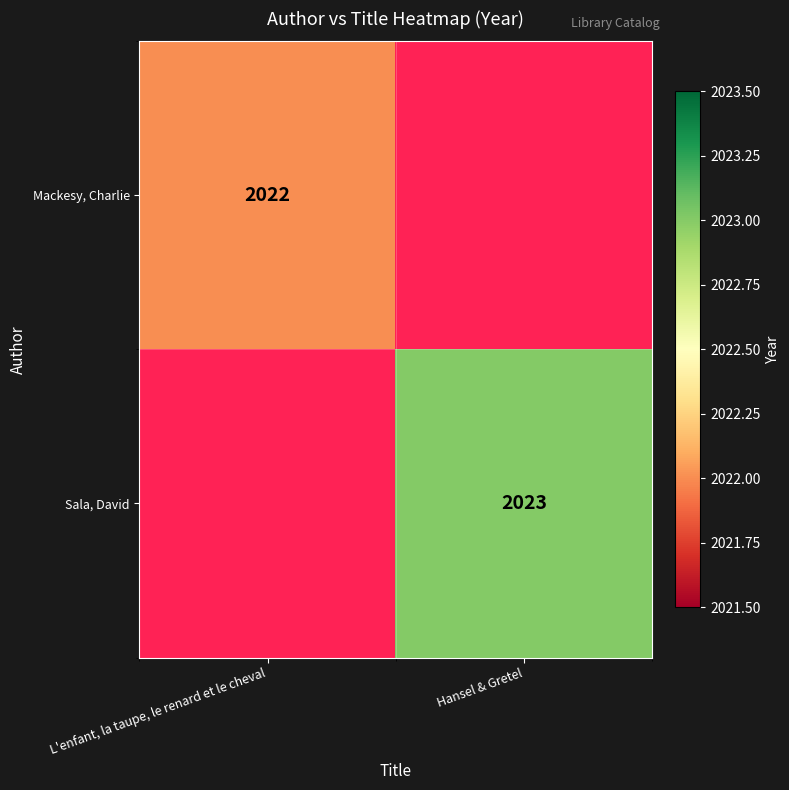

What is the minimum value shown in the chart?

2022.0